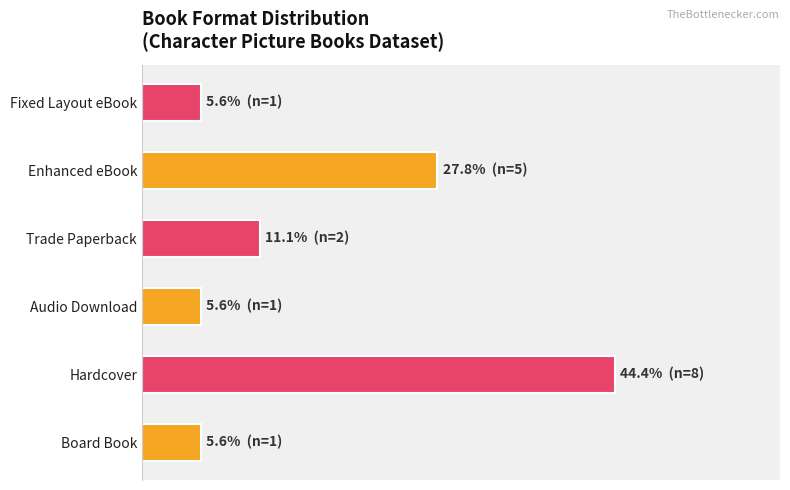

Does the chart contain any negative values?

No